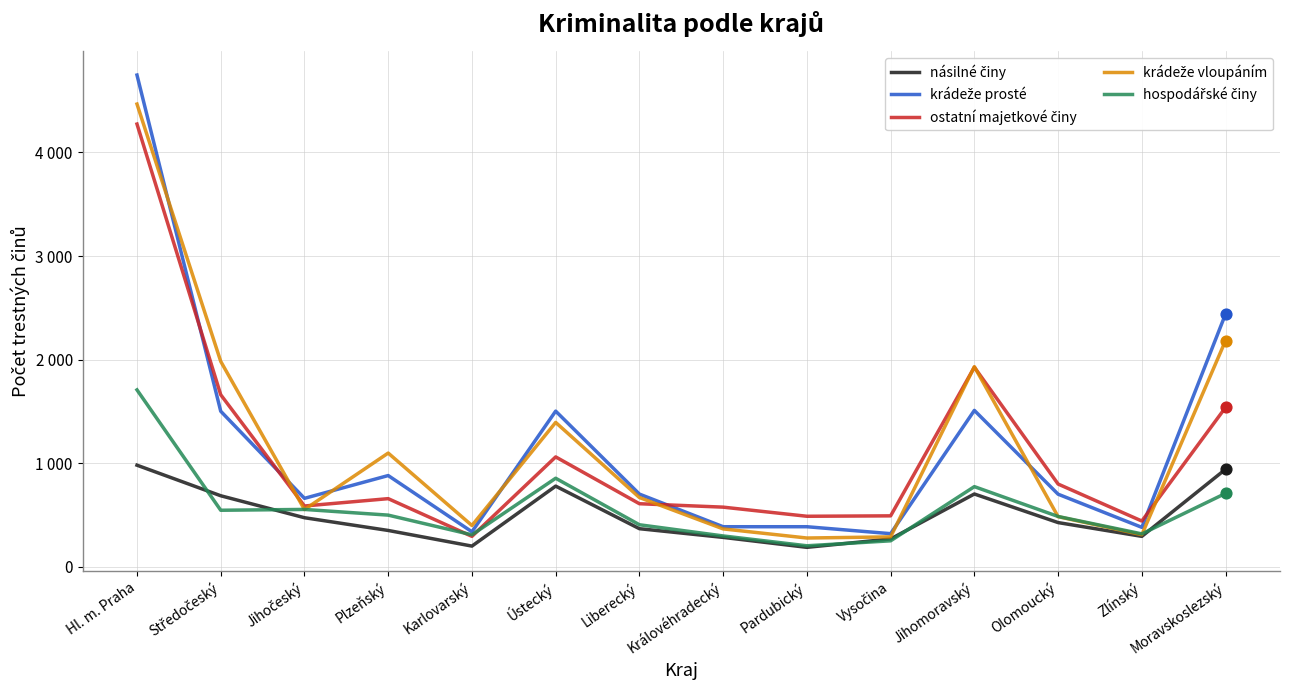

Is this an area chart (filled region under the line)?

No